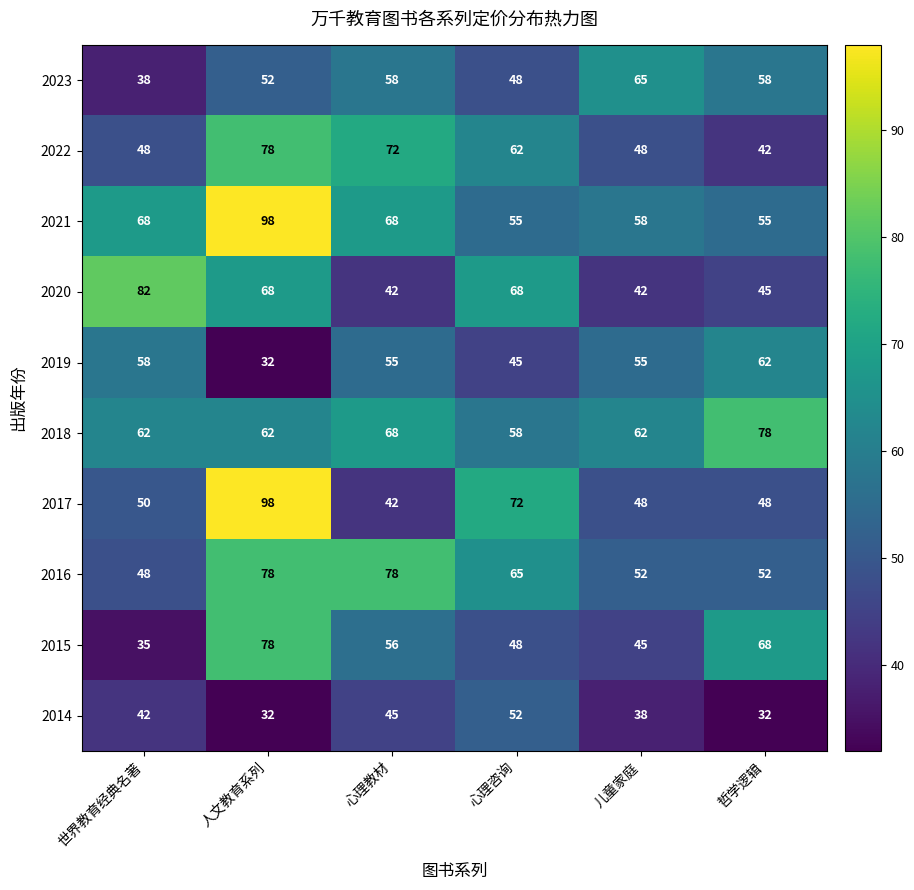

What is the average value of the 2018 series?

65